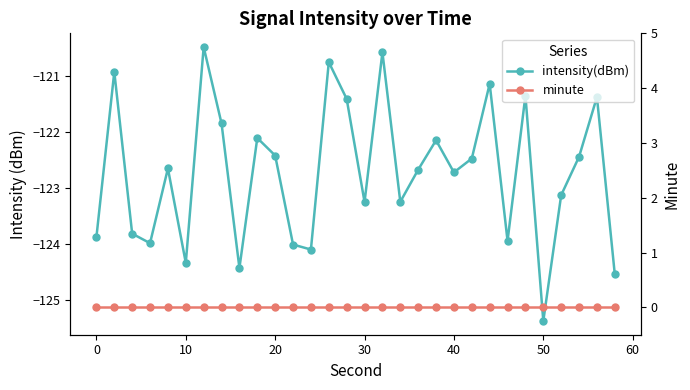

What is the difference between the intensity(dBm) values at 13 and 0?

0.2